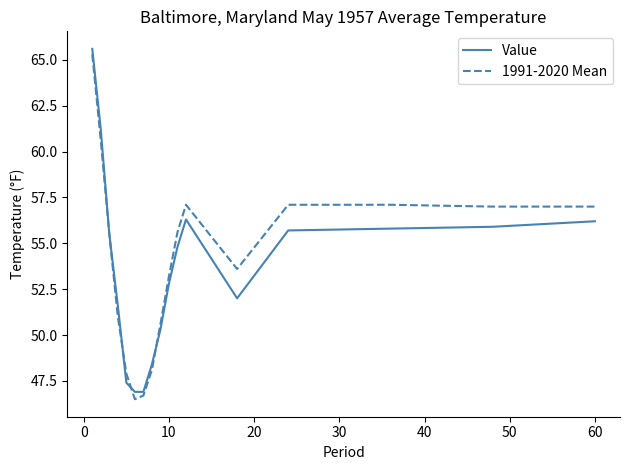

What is the minimum value shown in the chart?

46.5